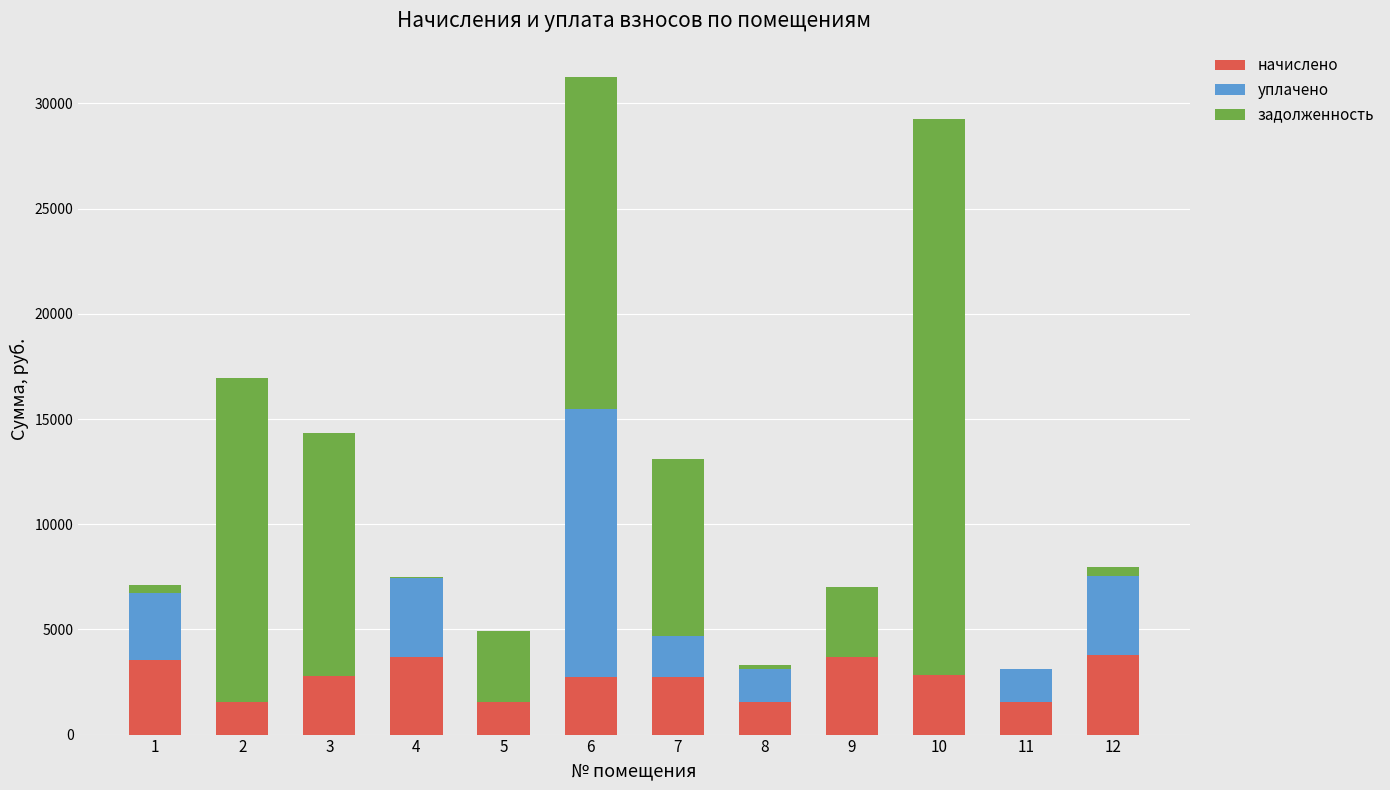

What is the total value across all series at 3?

14349.6